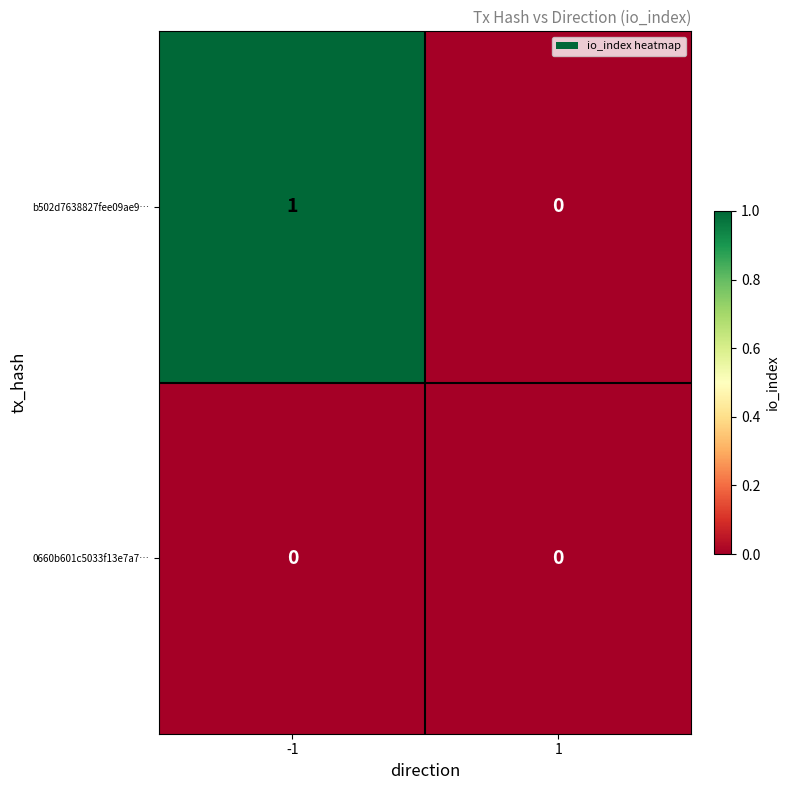

Which series changed the most between -1 and 1?

b502d7638827fee09ae9…